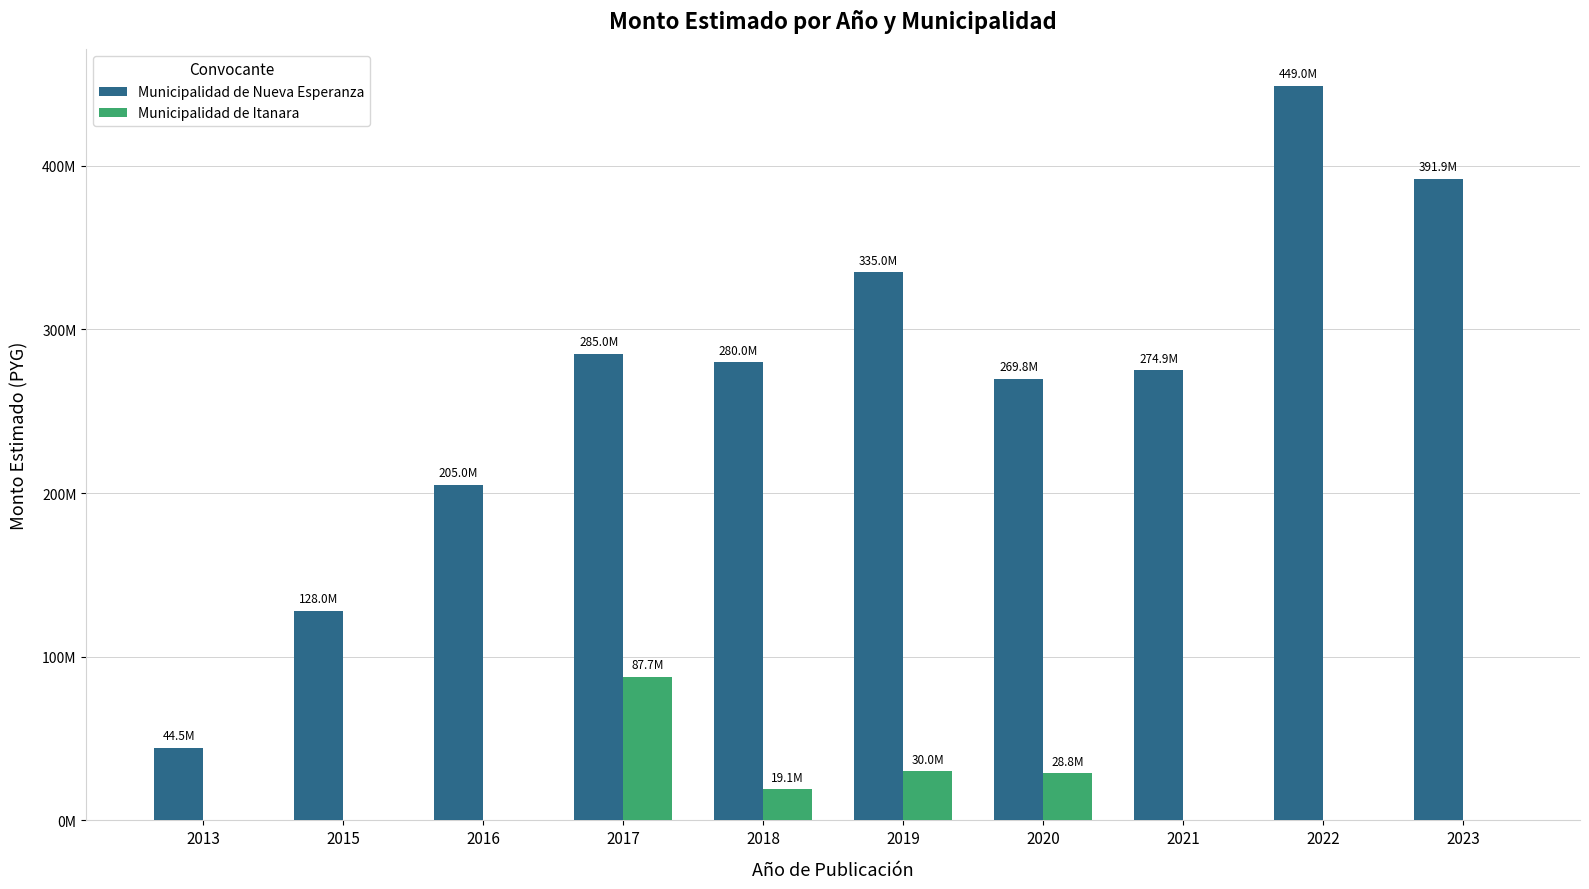

What are all the series names shown in the legend?

Municipalidad de Nueva Esperanza, Municipalidad de Itanara